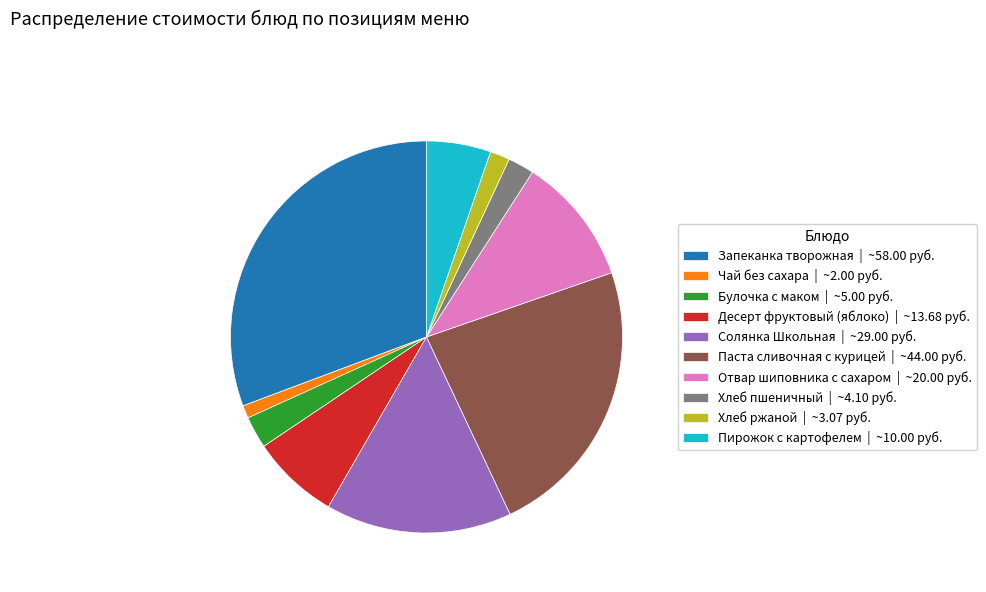

How many segments does this pie chart have?

10